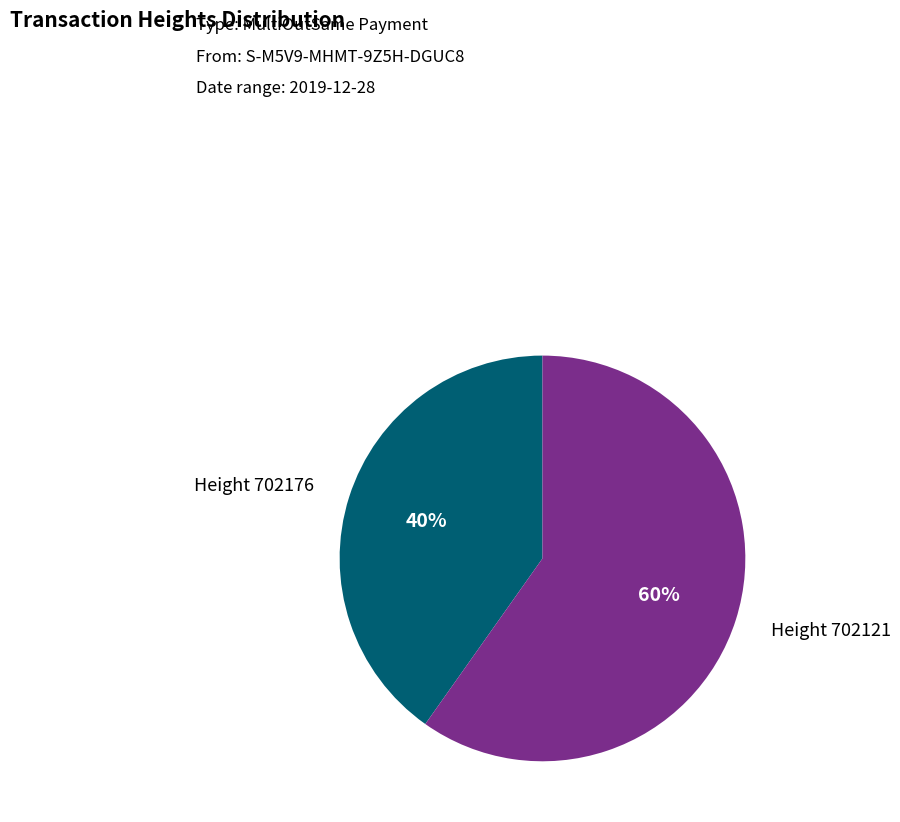

What is the ratio of the value at Height 702121 to the value at Height 702176?

1.5